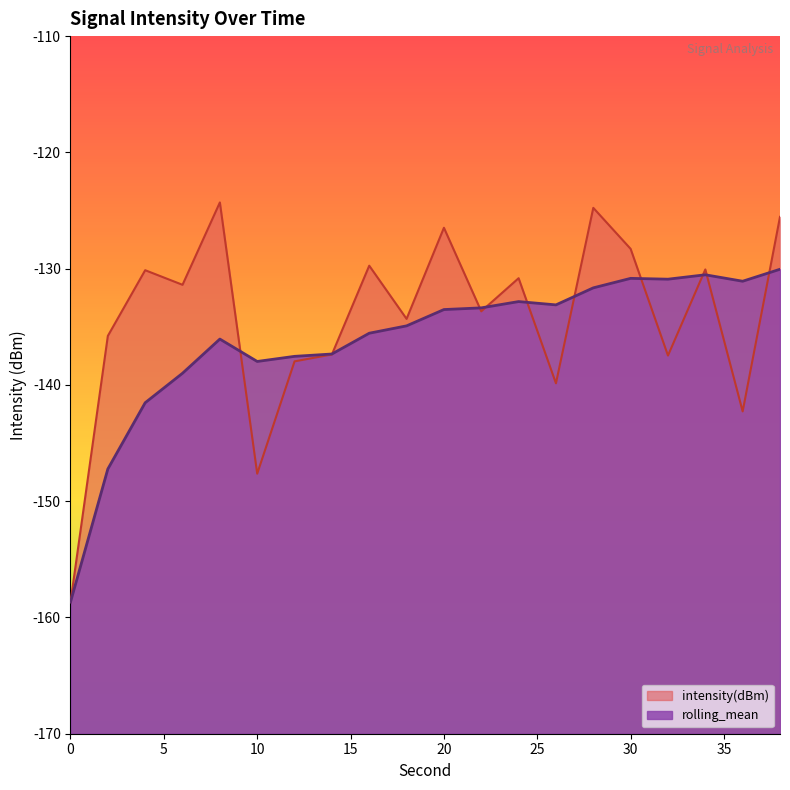

What is the total value across all series at 26?

-273.0